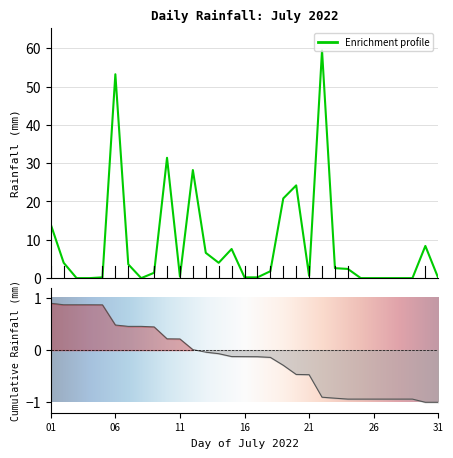

Reading left to right, extract all data points from this chart.

14.0	4.0	0.0	0.0	0.2	53.2	3.6	0.0	1.4	31.4	0.4	28.2	6.6	4.0	7.6	0.2	0.2	1.8	20.8	24.2	0.6	59.4	2.6	2.4	0.0	0.0	0.0	0.0	0.0	8.4	0.0